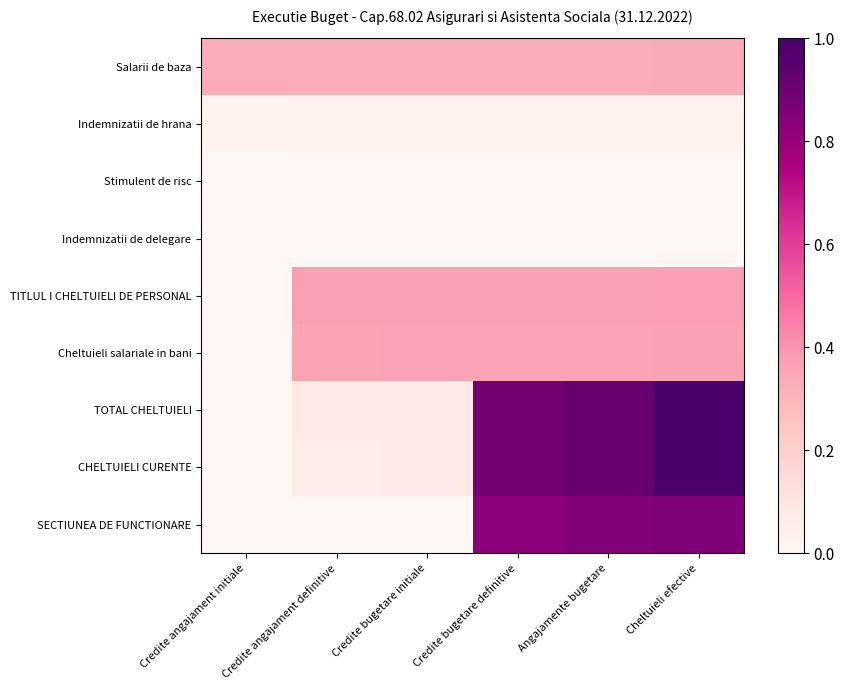

Which series has the largest total across all categories?

TOTAL CHELTUIELI